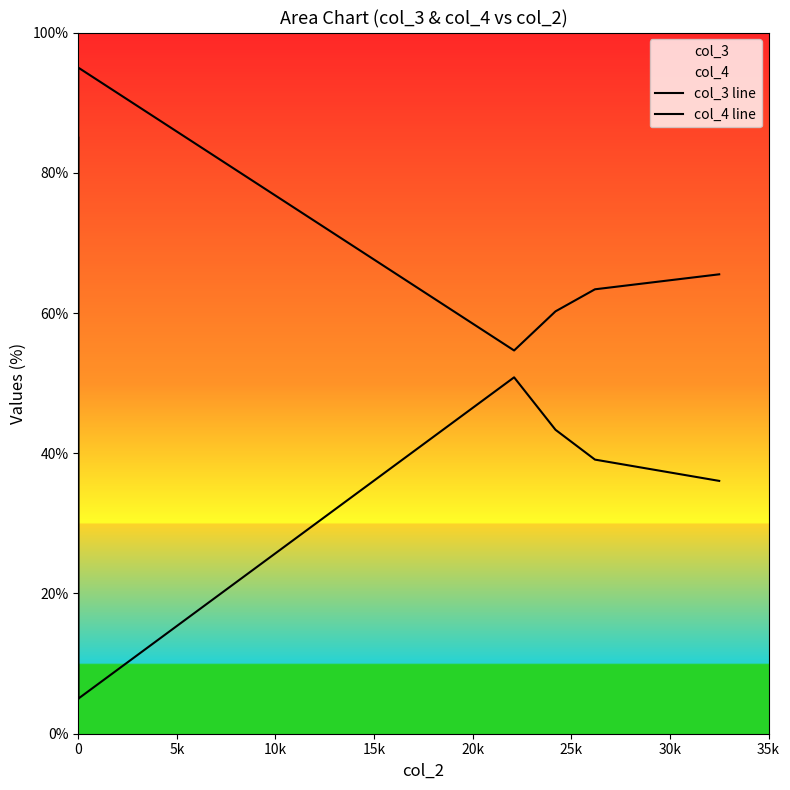

Is the value of col_4 line at 0 greater than the value of col_3 line at 15k?

Yes